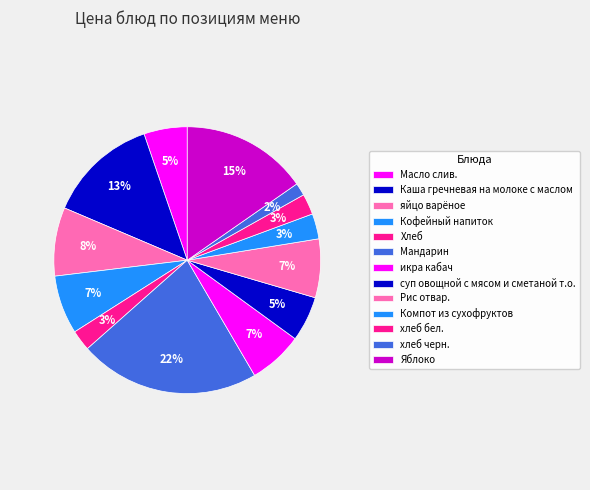

Is it true that Хлеб is 3% of the pie?

True